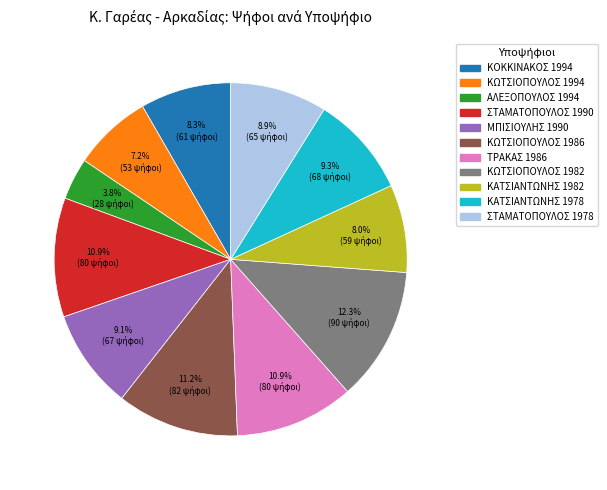

Which slice is the smallest?

ΑΛΕΞΟΠΟΥΛΟΣ 1994